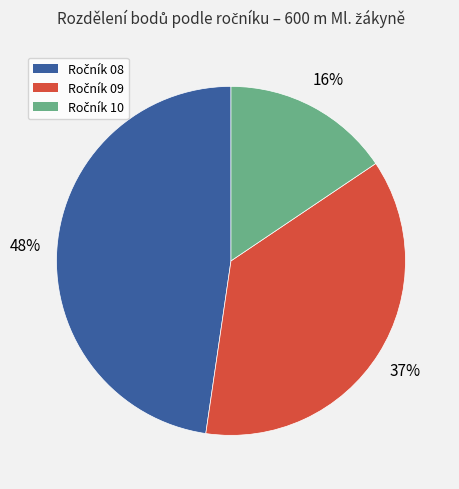

Is there any slice that represents more than half of the pie?

No